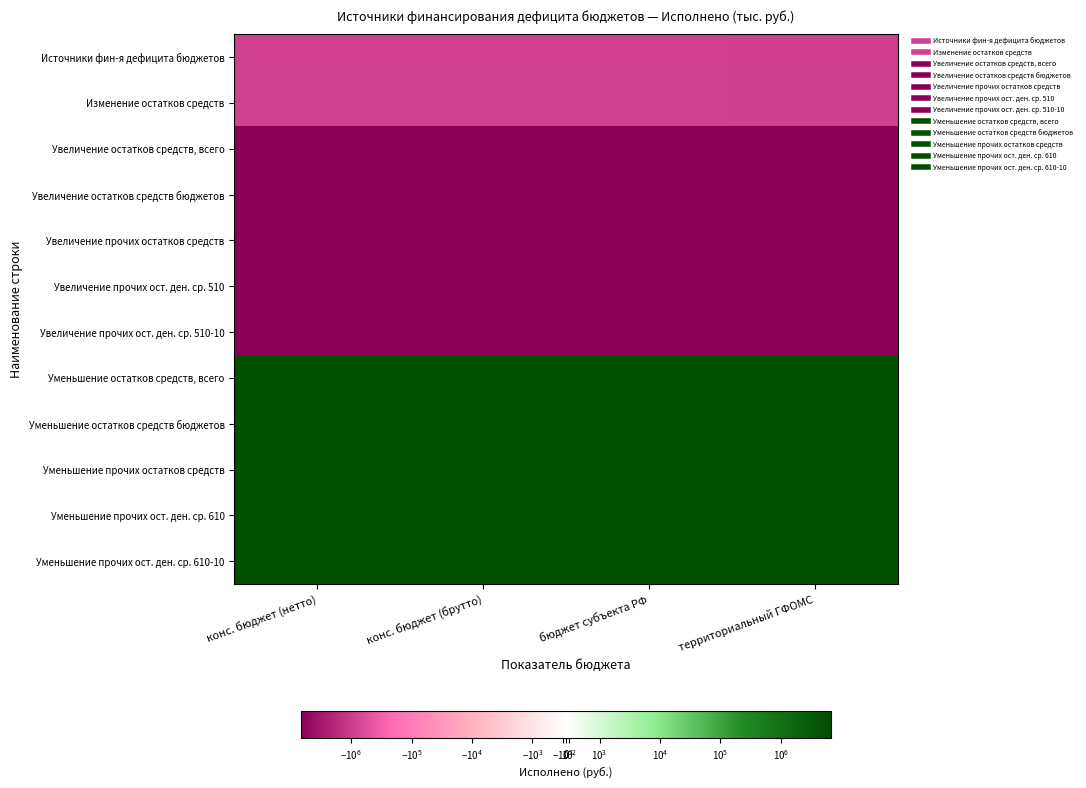

Which category has the highest value across all series?

территориальный ГФОМС